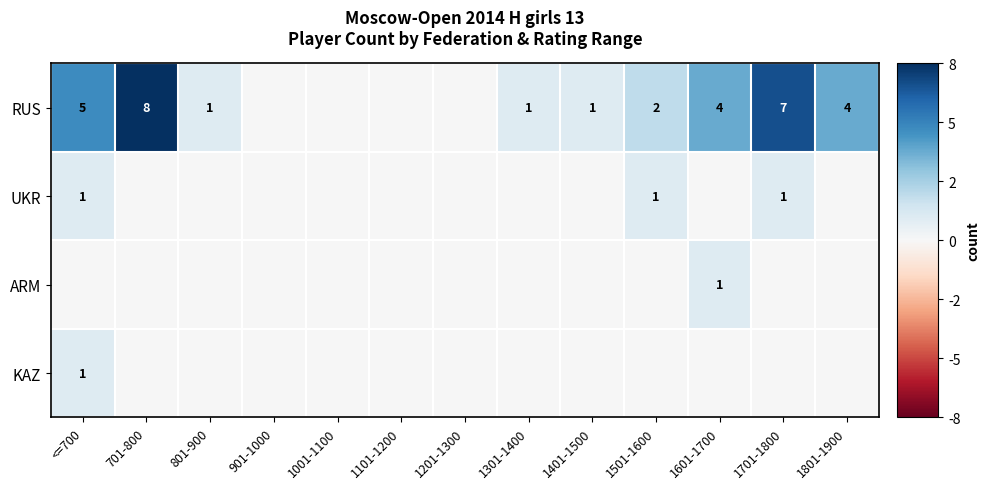

How many data points in KAZ are above 0?

1